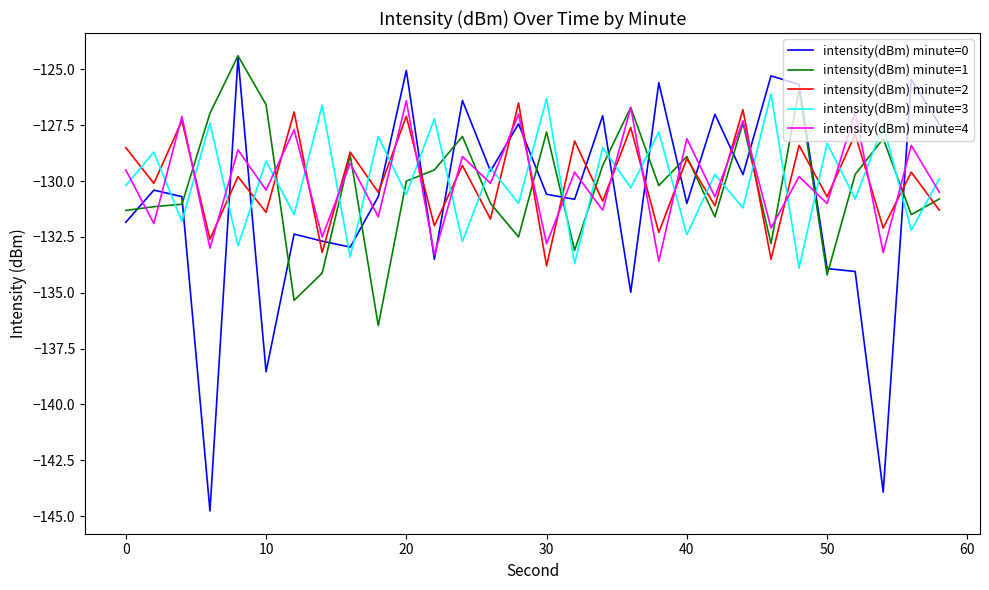

What is the lowest value of the intensity(dBm) minute=2 series?

-133.8